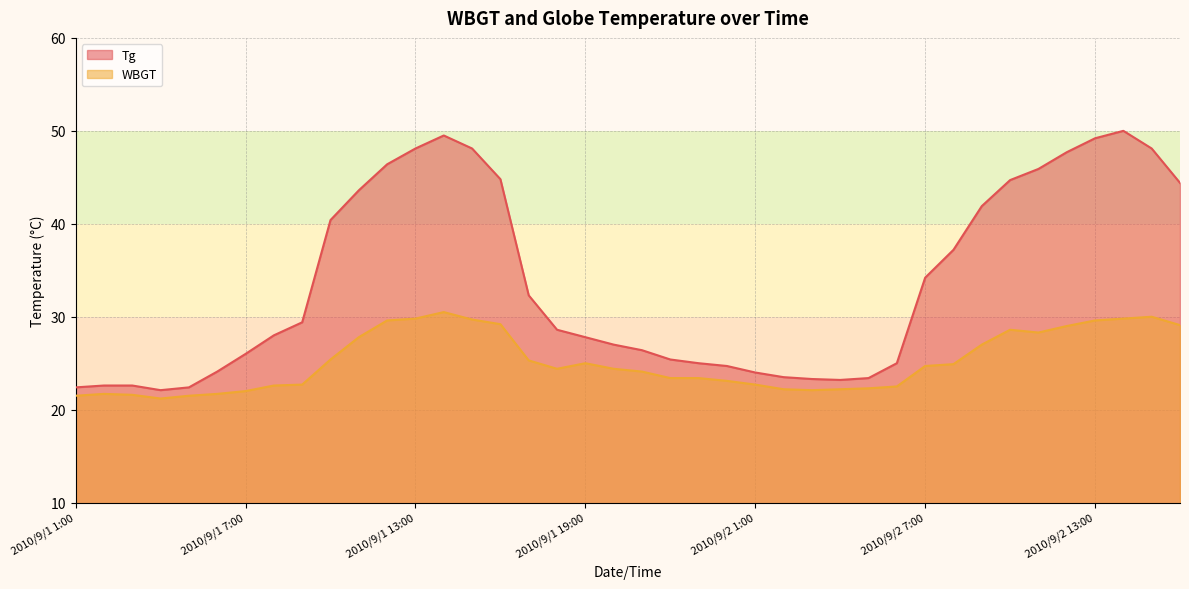

What is the sum of the Tg values at 2010/9/1 24:00 and 2010/9/2 4:00?

47.9